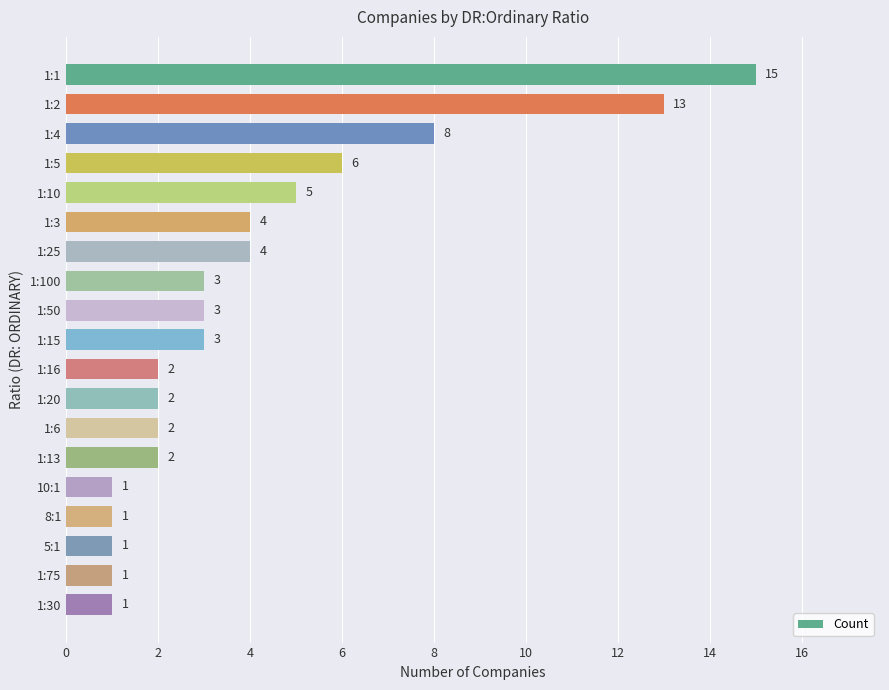

What is the value of the 16th bar from the top?

1